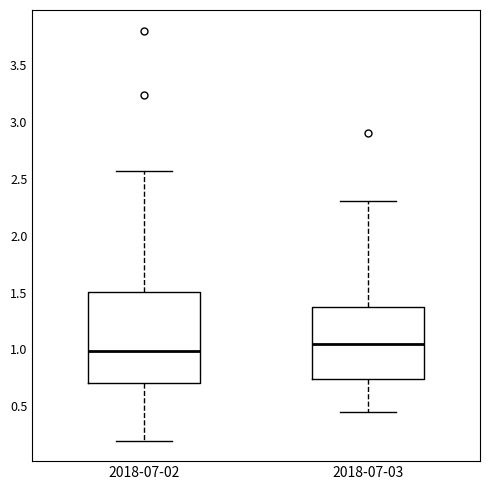

Comparing the boxes themselves (not the whiskers), which one is the tallest?

2018-07-02